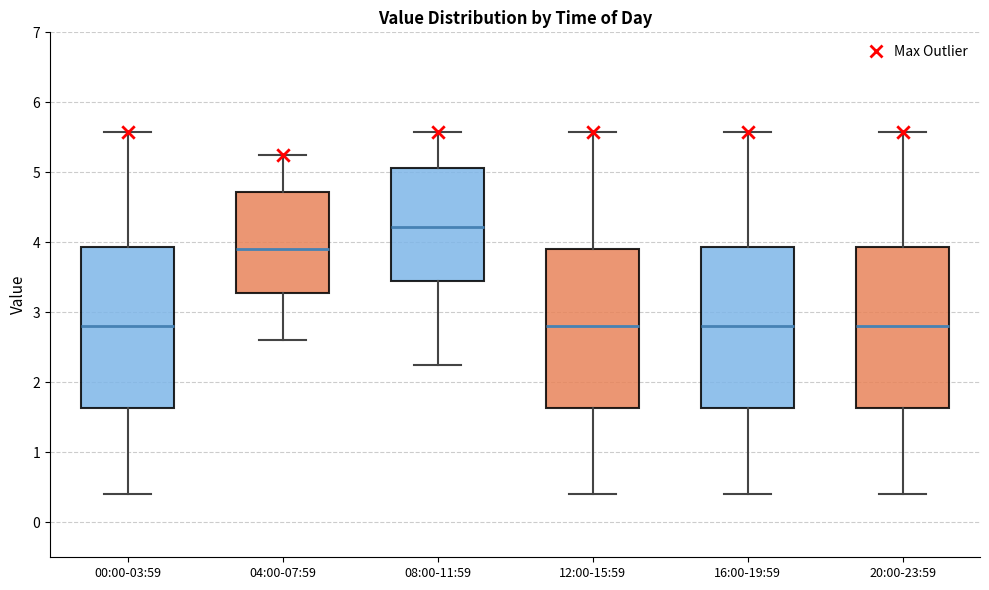

Reading left to right, transcribe this box plot: for each box, give where its median line is, the range the box spans, and where its two whiskers end, as read against the y-axis. The values are not printed on the chart, so give them approximately, as read against the axis.

00:00-03:59: median 2.8, box 1.6 to 3.9, whiskers 0.4 to 5.6
04:00-07:59: median 3.9, box 3.3 to 4.7, whiskers 2.6 to 5.3
08:00-11:59: median 4.2, box 3.5 to 5.1, whiskers 2.3 to 5.6
12:00-15:59: median 2.8, box 1.6 to 3.9, whiskers 0.4 to 5.6
16:00-19:59: median 2.8, box 1.6 to 3.9, whiskers 0.4 to 5.6
20:00-23:59: median 2.8, box 1.6 to 3.9, whiskers 0.4 to 5.6